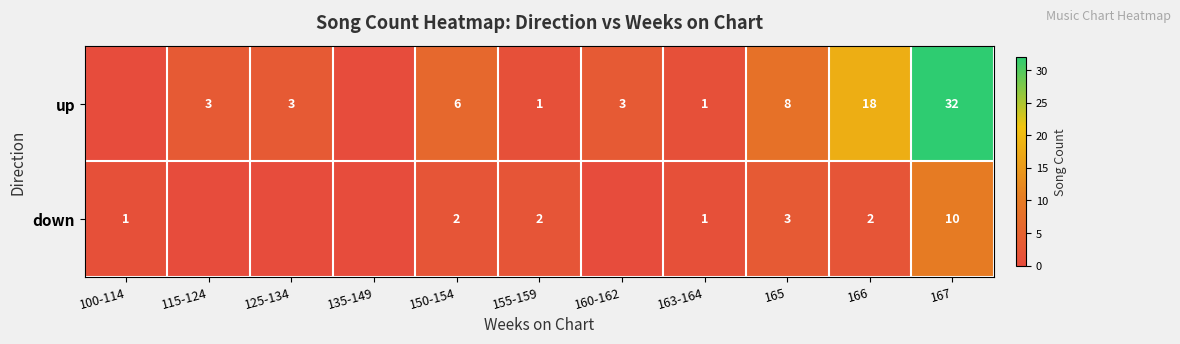

What is the sum of the down values at 100-114 and 155-159?

3